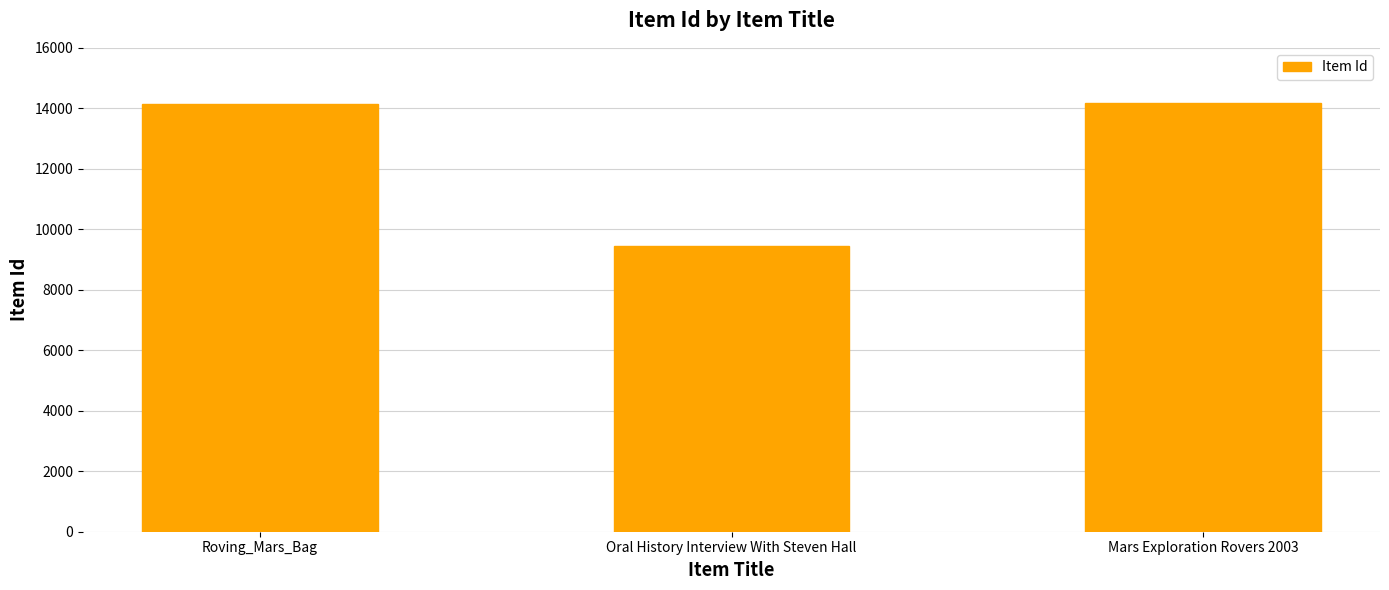

Approximately how many times larger is the value at Oral History Interview With Steven Hall compared to Mars Exploration Rovers 2003?

0.7